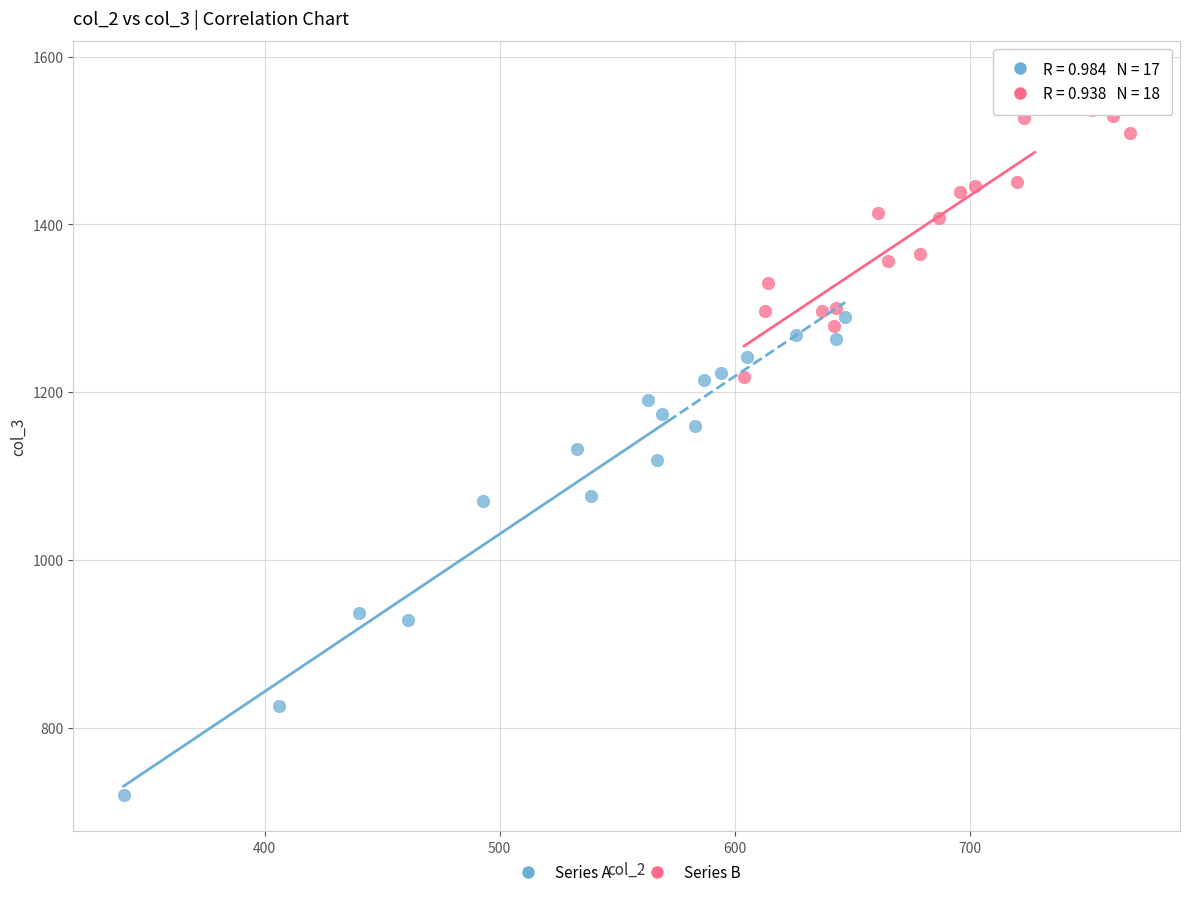

What are all the series names shown in the legend?

Series A, Series B